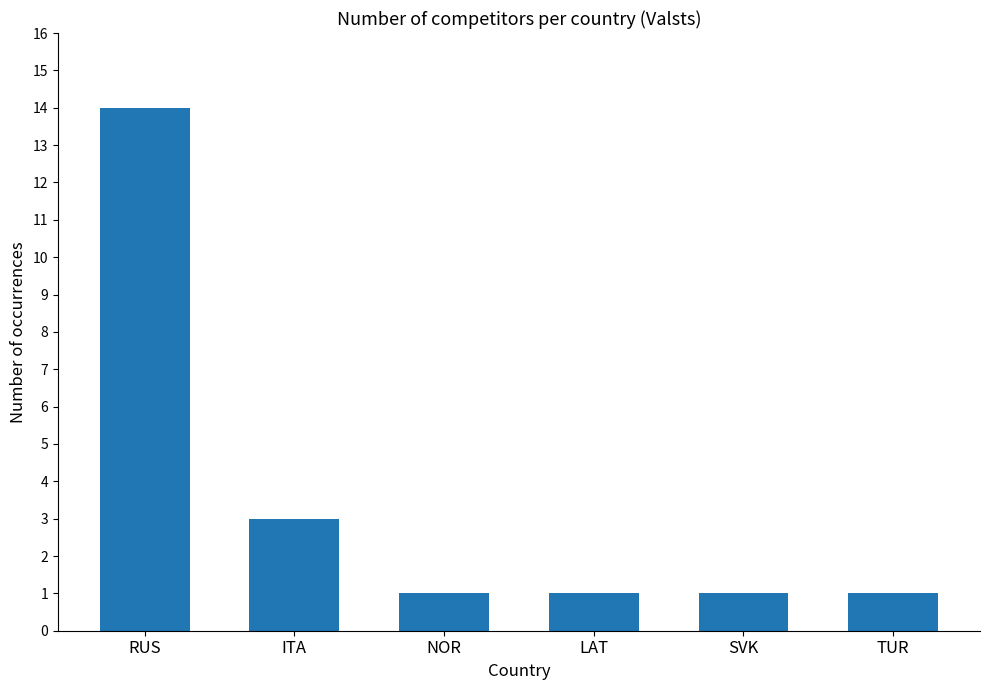

The chart shows a value of 4 at ITA. True or false?

False